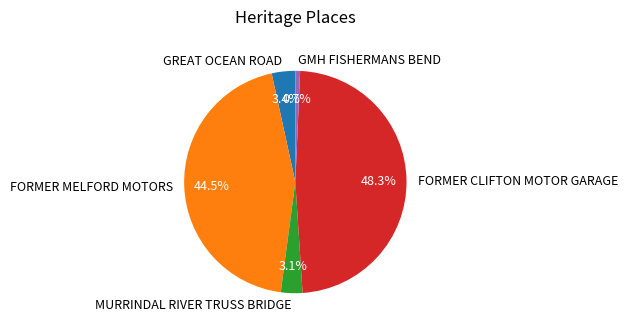

What percentage is the FORMER CLIFTON MOTOR GARAGE slice, to the nearest percent?

48%